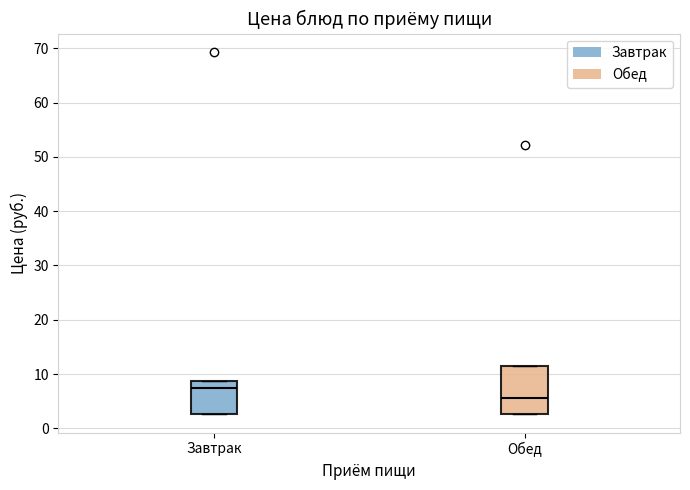

Reading left to right, transcribe this box plot: for each box, give where its median line is, the range the box spans, and where its two whiskers end, as read against the y-axis. The values are not printed on the chart, so give them approximately, as read against the axis.

Завтрак: median 7, box 3 to 9, whiskers 3 to 9
Обед: median 6, box 3 to 12, whiskers 3 to 12